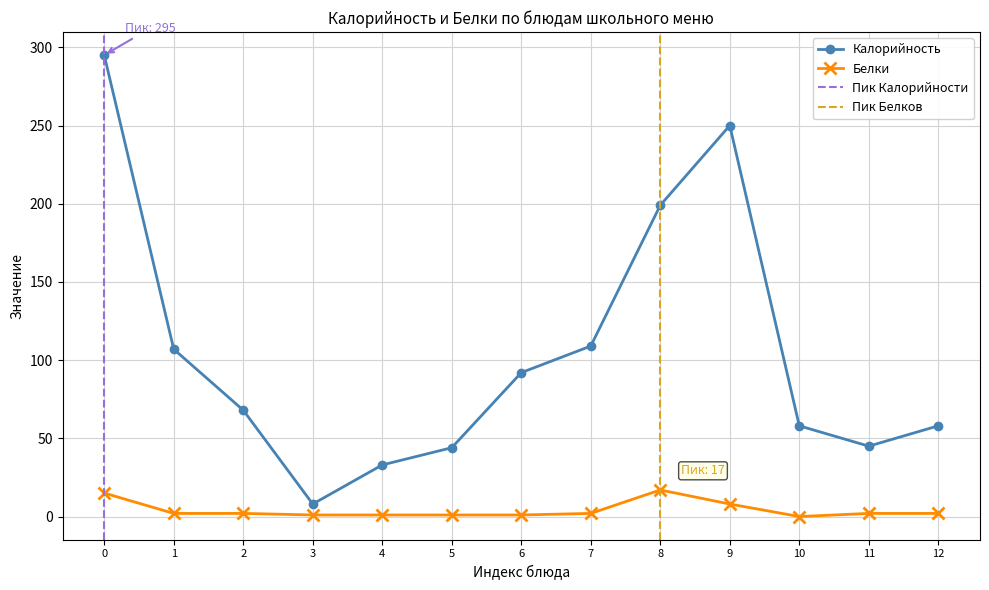

True or false: Калорийность has more than 2 interior local peaks.

False